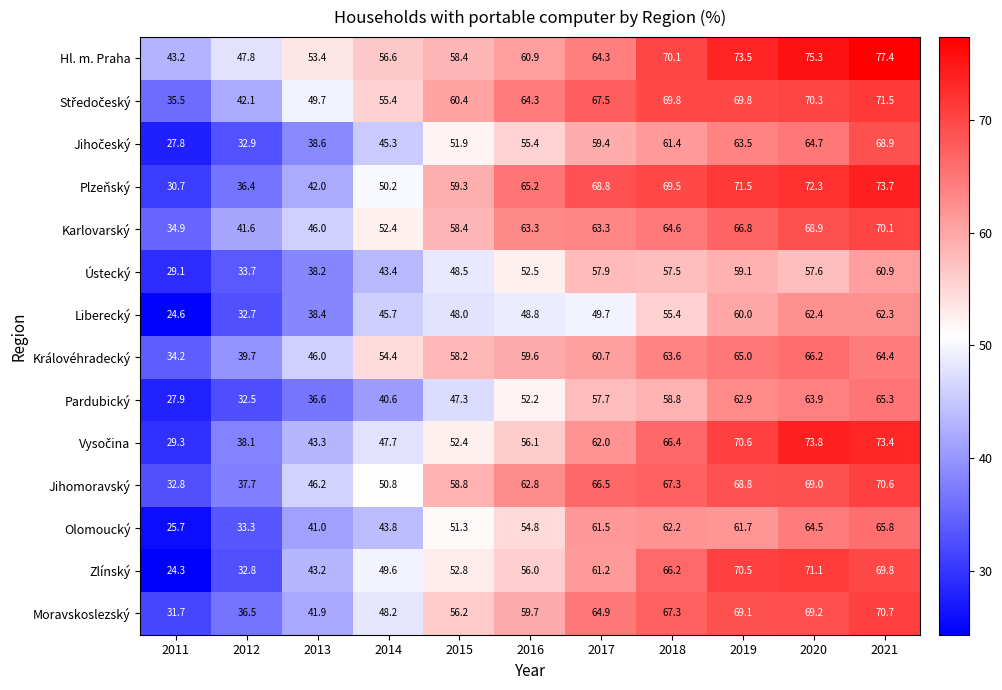

Which category has the lowest value in the Hl. m. Praha series?

2011